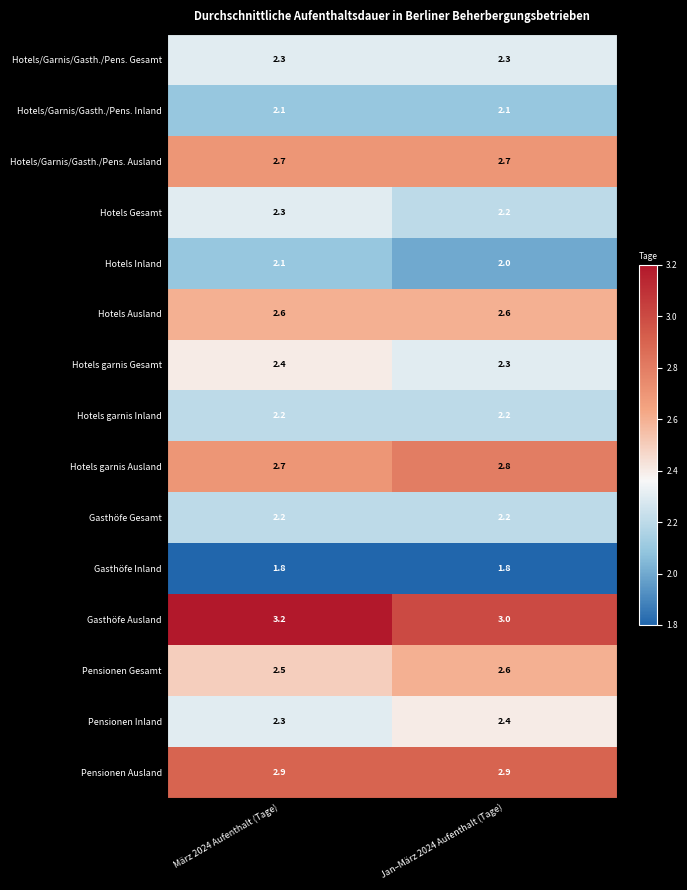

At which category is the sum across all series the highest?

März 2024 Aufenthalt (Tage)